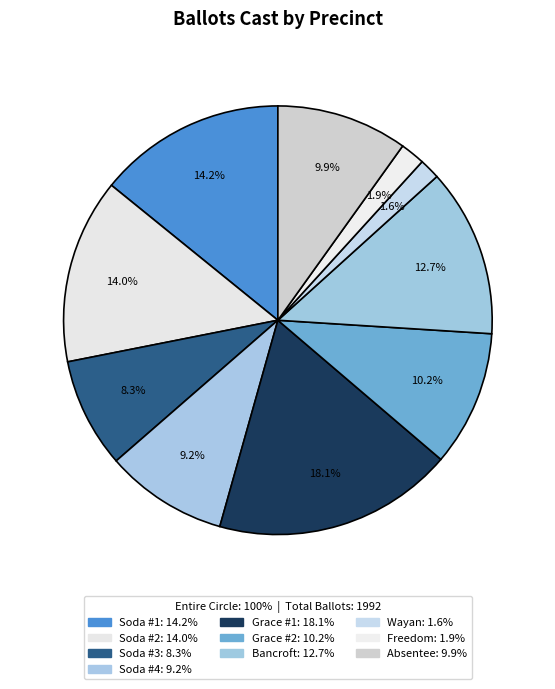

Does Absentee account for over 50% of the chart?

No